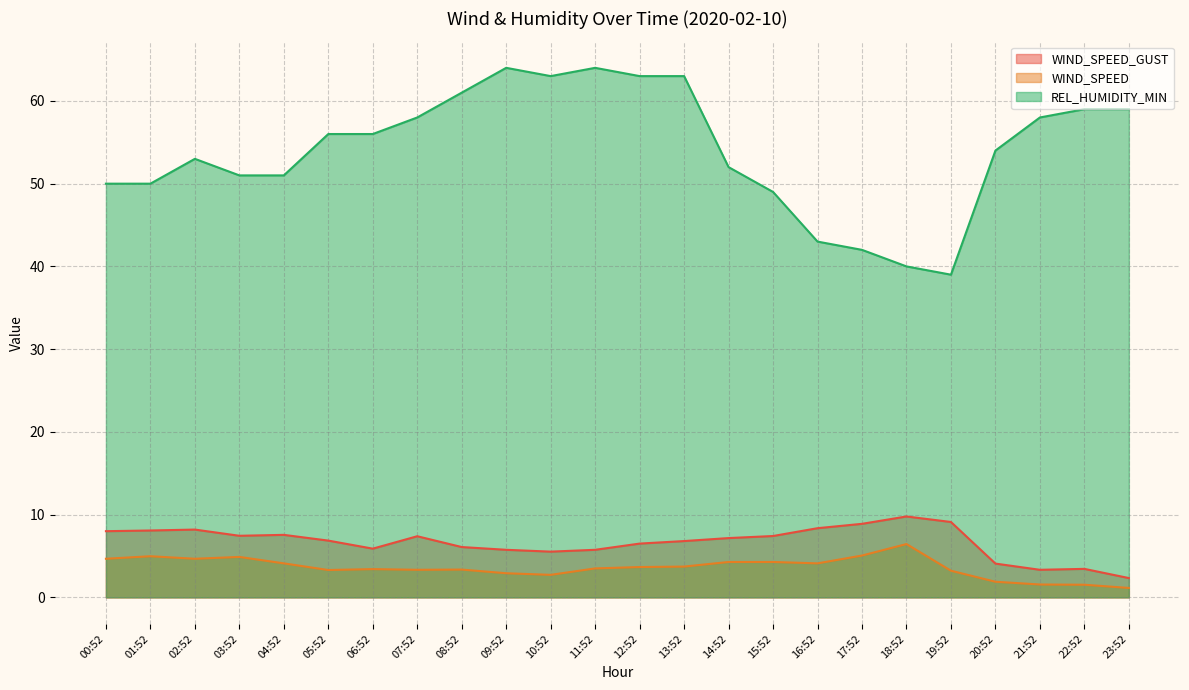

Is it true that WIND_SPEED_GUST equals 6.1 at 08:52?

True